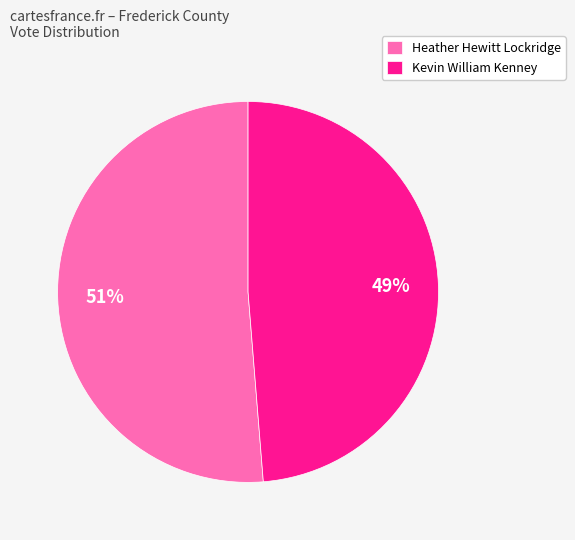

What percentage is the Heather Hewitt Lockridge slice, to the nearest percent?

51%